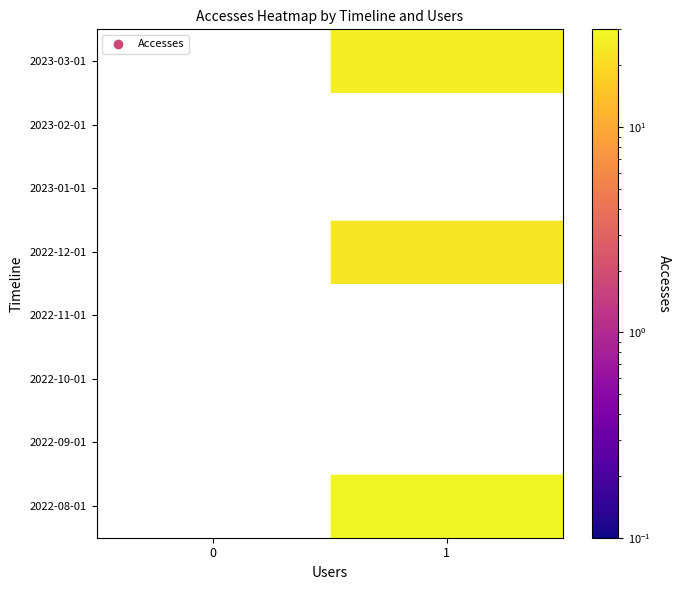

How many distinct data groups are displayed?

8